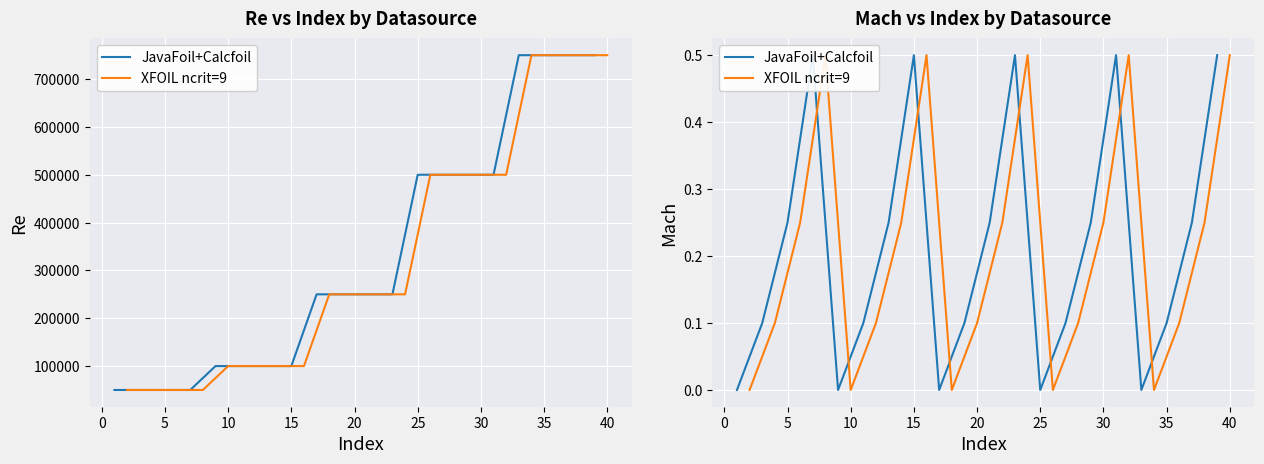

Is this an area chart (filled region under the line)?

No